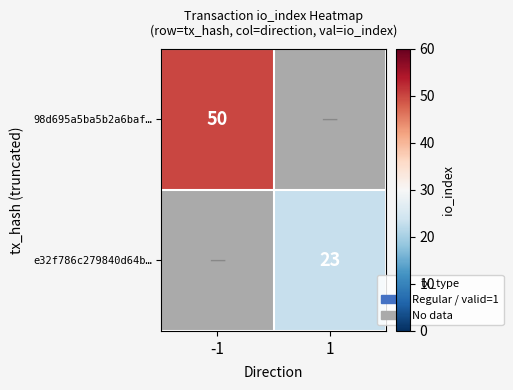

The value of 98d695a5ba5b2a6baf… at -1 is 72. True or false?

False